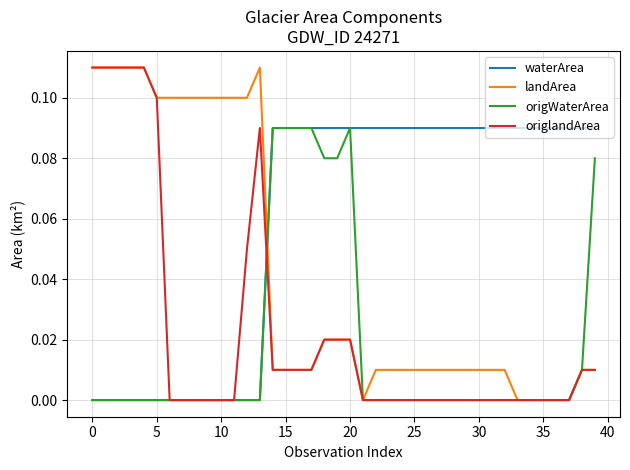

True or false: landArea and waterArea intersect in this chart.

True